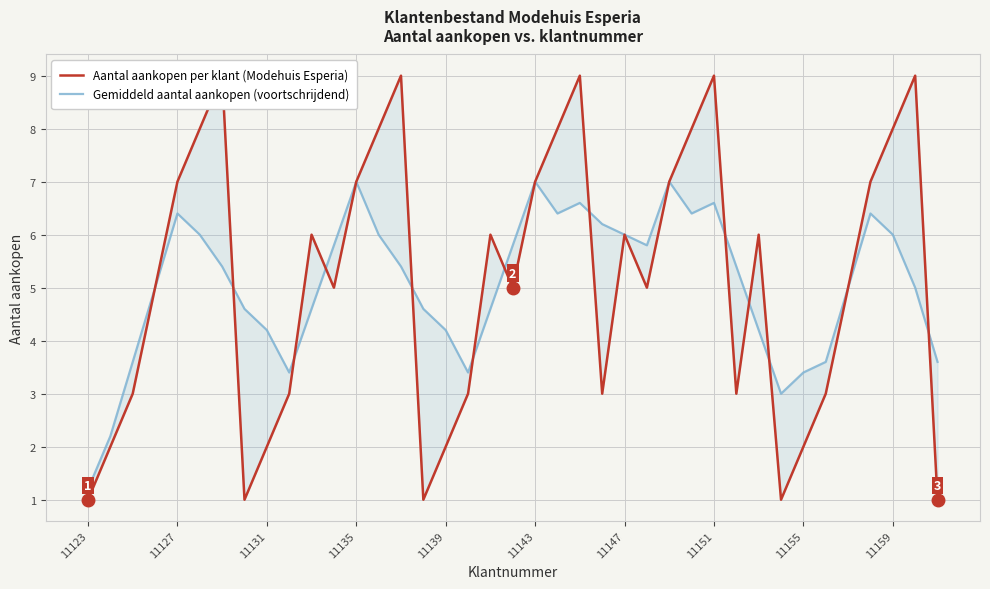

What is the highest value of the Gemiddeld aantal aankopen (voortschrijdend) series?

7.0